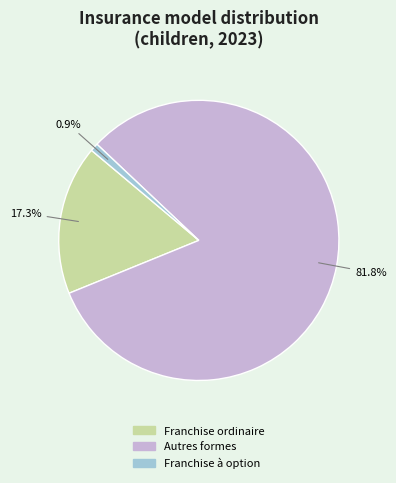

Is there any slice that represents more than half of the pie?

Yes